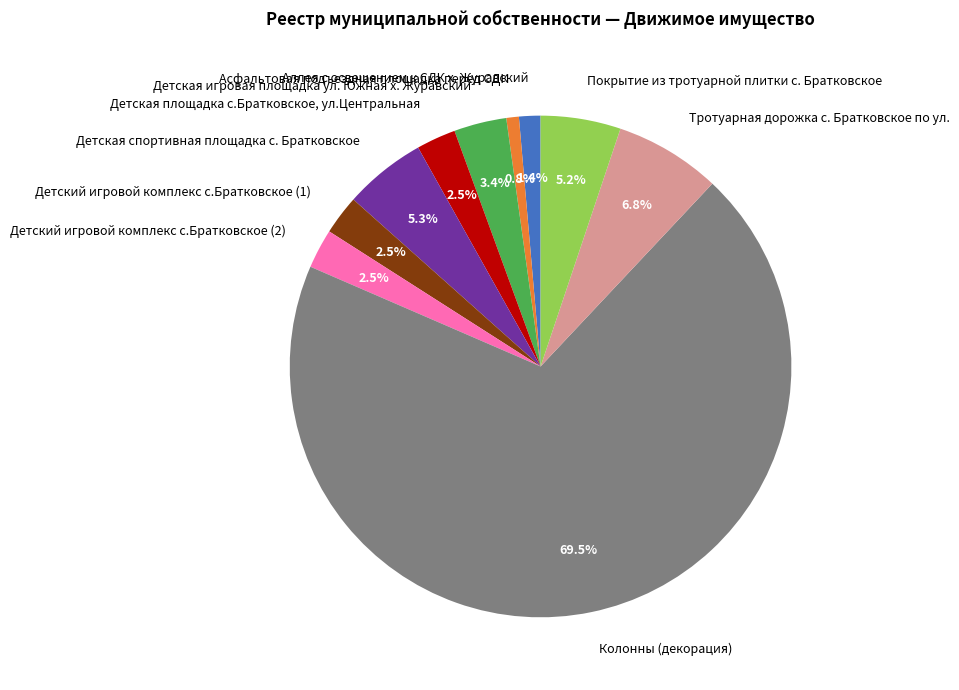

Which category has the biggest portion of the pie?

Колонны (декорация)